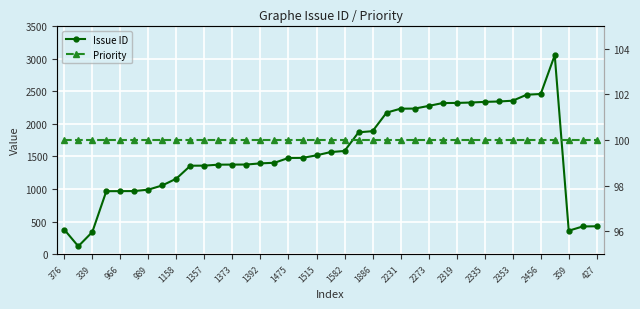

Rank the series by their maximum value, from highest to lowest.

Issue ID, Priority